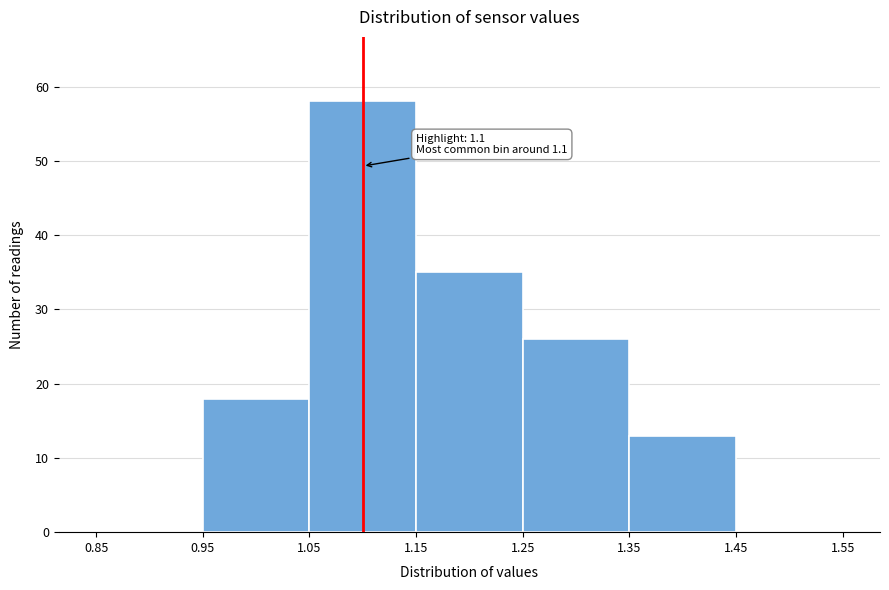

Which range on the x-axis has the tallest bar?

1.05 to 1.15